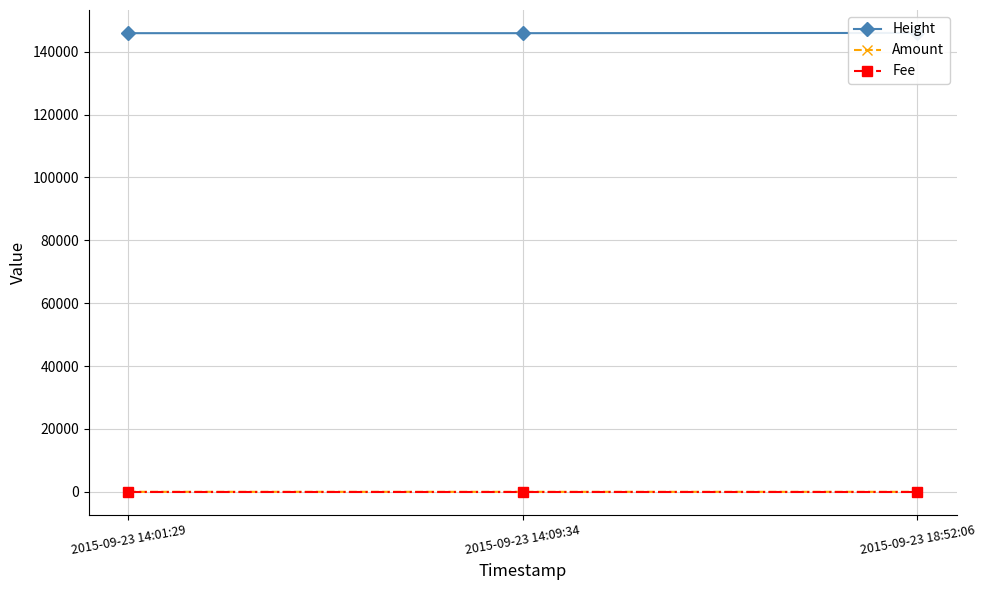

What is the difference between the maximum and minimum values in the Amount series?

2